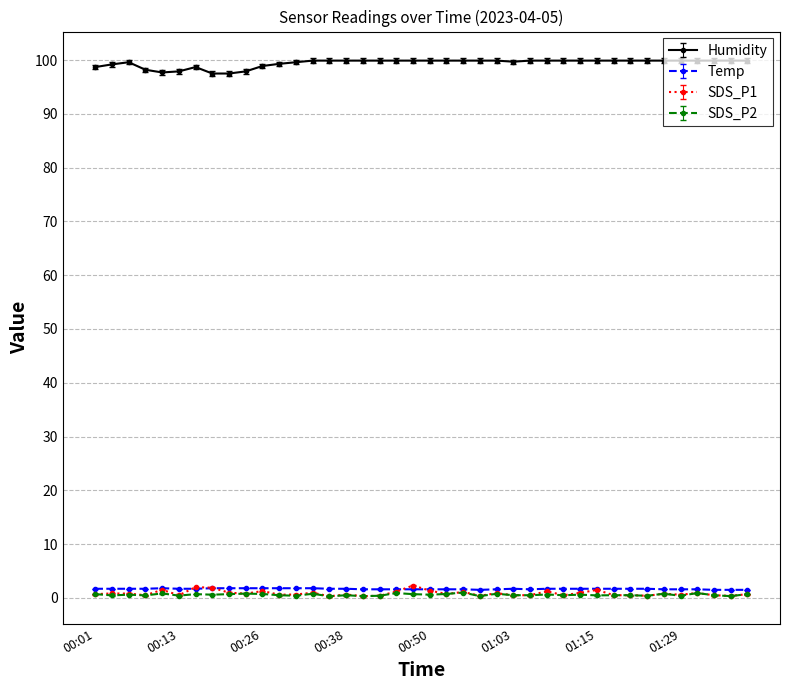

Is this an area chart (filled region under the line)?

No